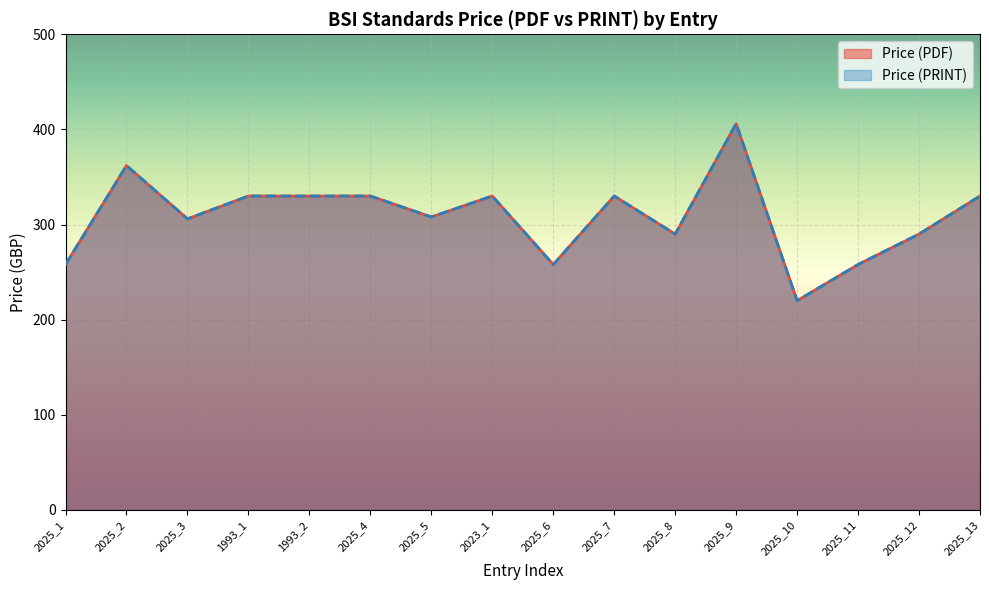

At how many categories does at least one series exceed 396?

1